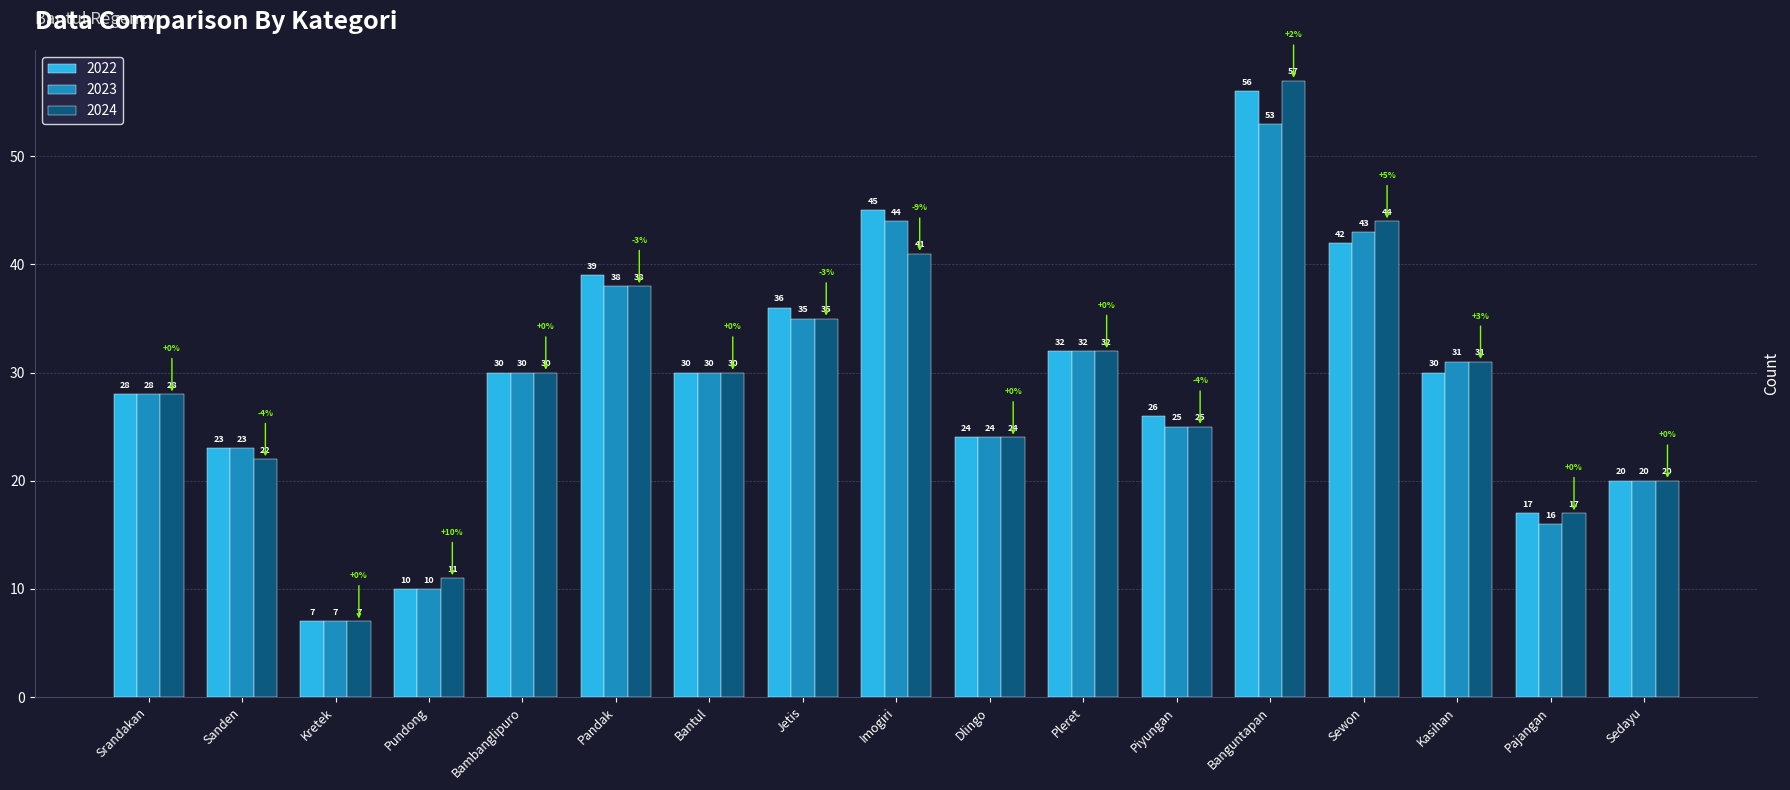

Which series changed the most between Imogiri and Dlingo?

2022